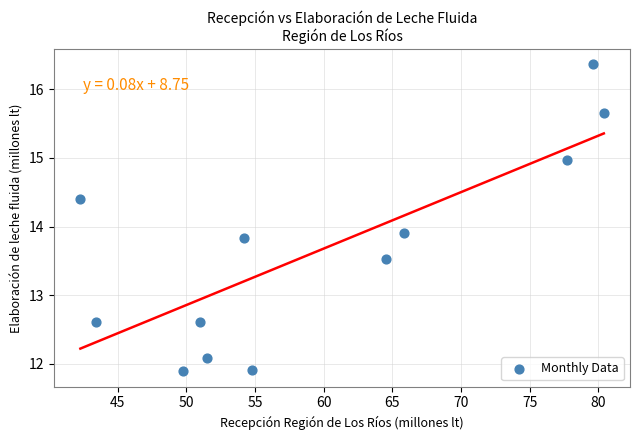

What Y value in the scatter plot is closest to 14?

13.9